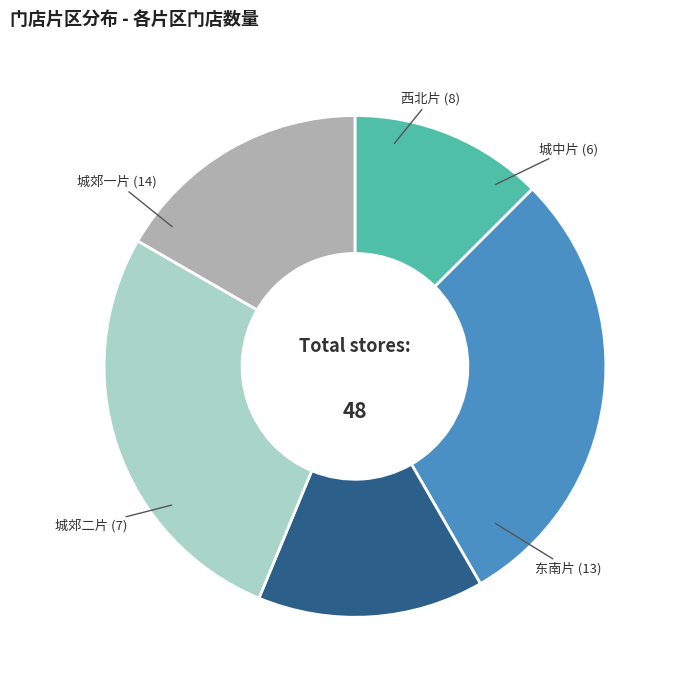

Is there a majority slice in this chart?

No